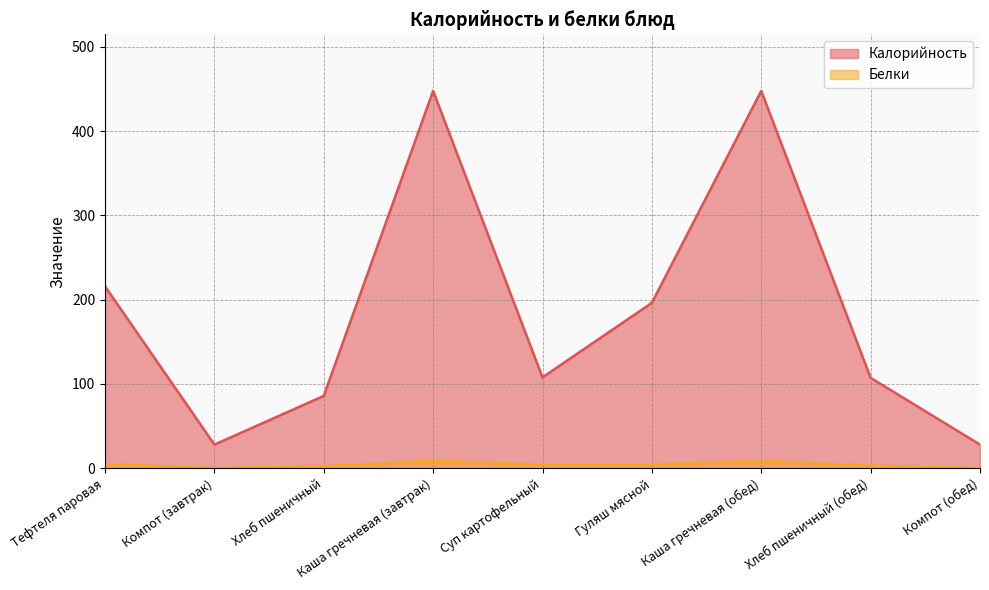

How many data points does each series have?

9